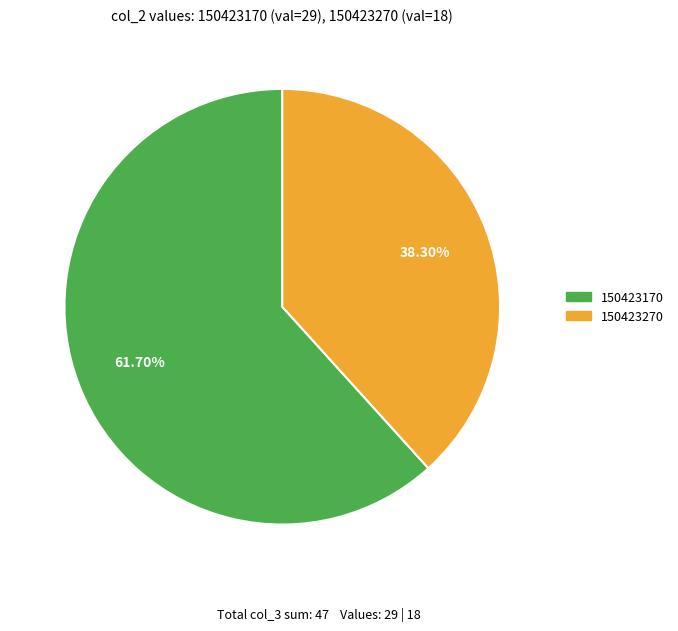

What is the majority slice?

150423170